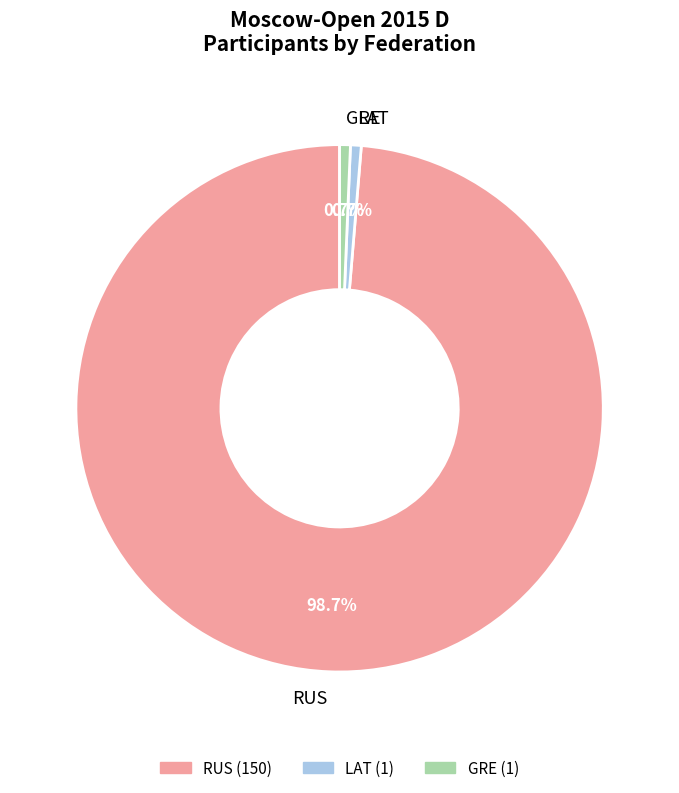

Which category has the biggest portion of the pie?

RUS